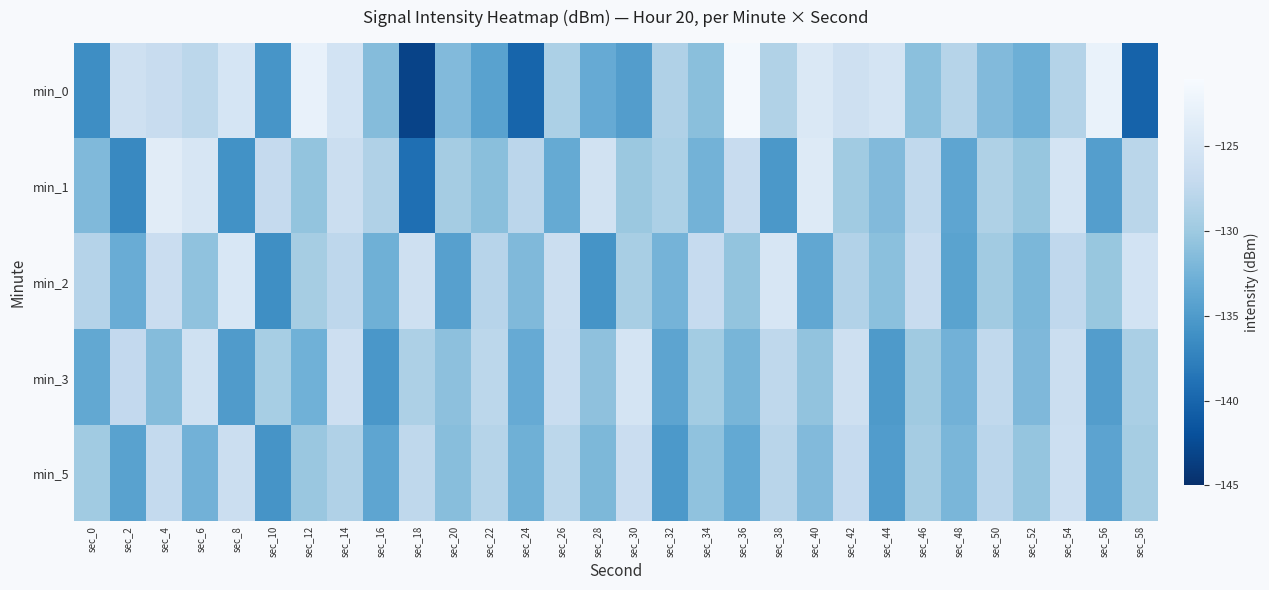

Which has a higher value, sec_42 or sec_30?

sec_42